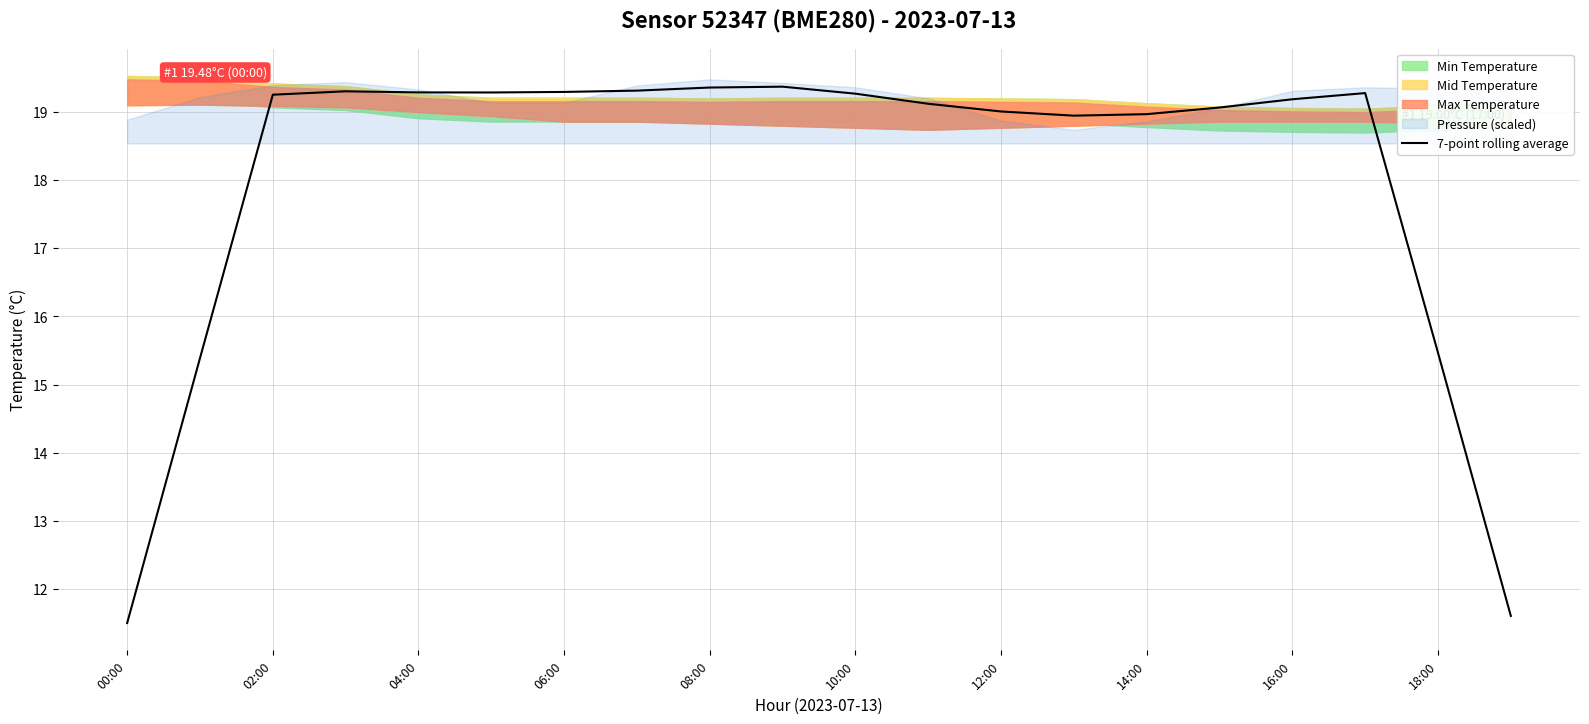

Is it true that 7-point rolling average equals 19.2 at 16:00?

True